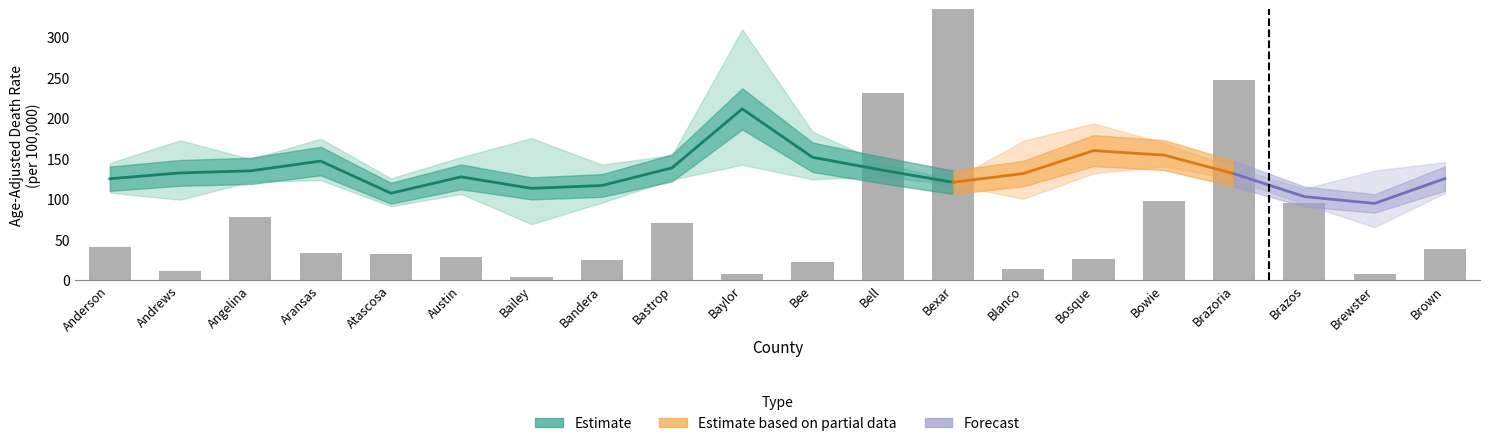

How many data points in Avg_Annual_Count are less than 33?

10